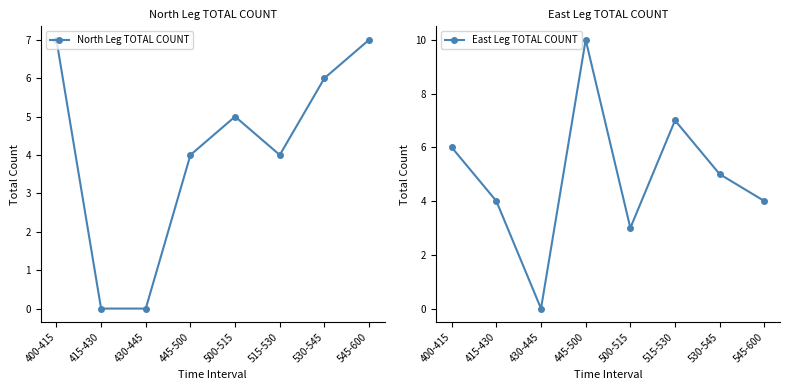

Which series has the widest spread of values?

East Leg TOTAL COUNT